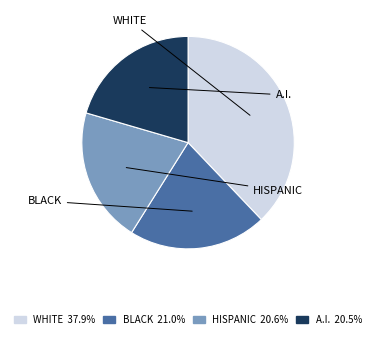

Does any single category account for the majority?

No